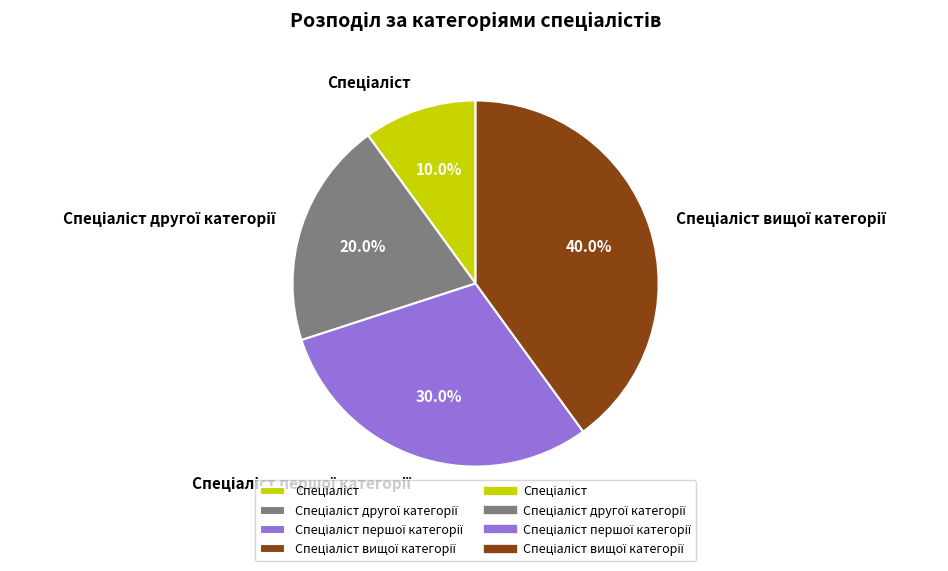

Does any single category account for the majority?

No